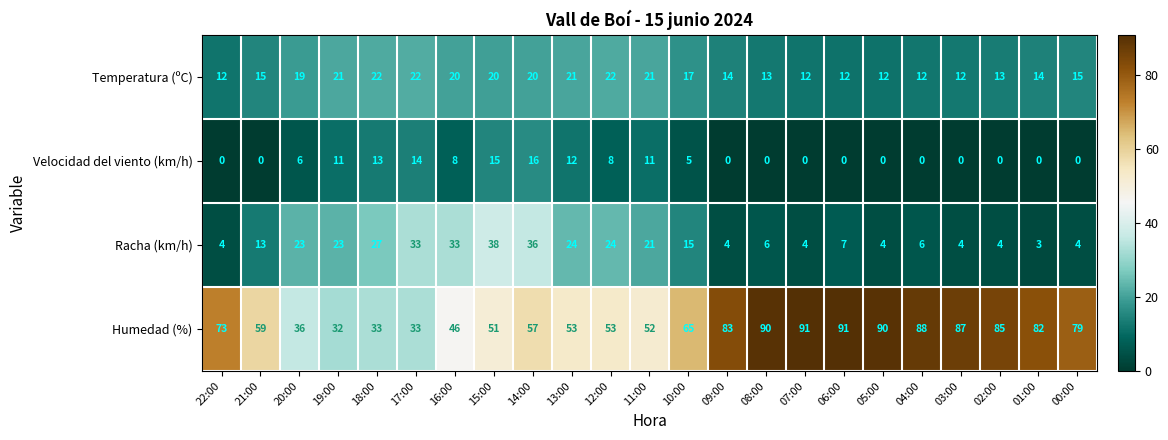

Rank the series by their maximum value, from highest to lowest.

Humedad (%), Racha (km/h), Temperatura (ºC), Velocidad del viento (km/h)